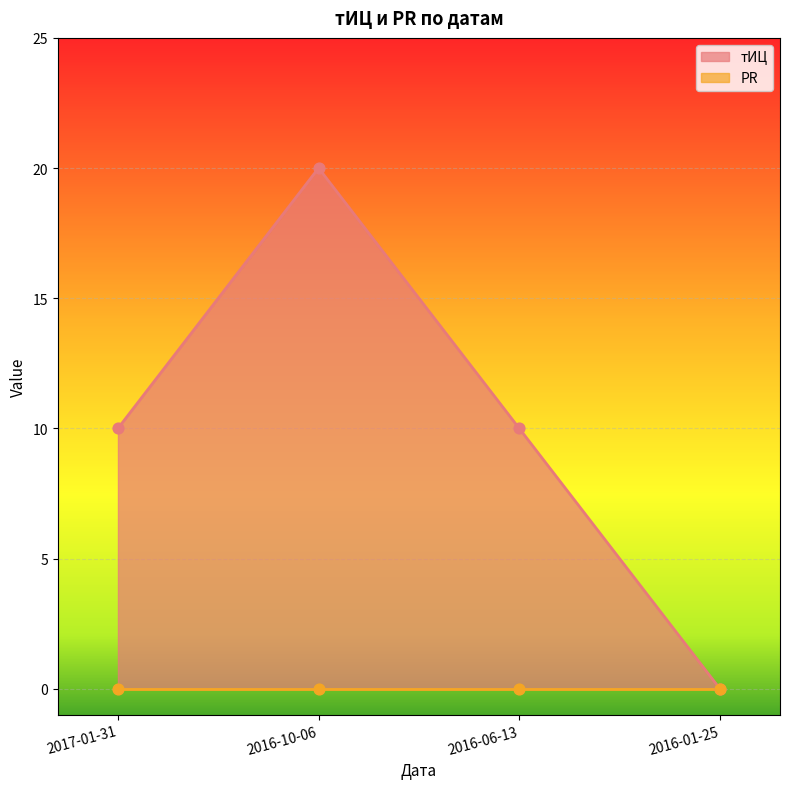

Which has a higher value, 2016-01-25 or 2016-10-06?

2016-10-06